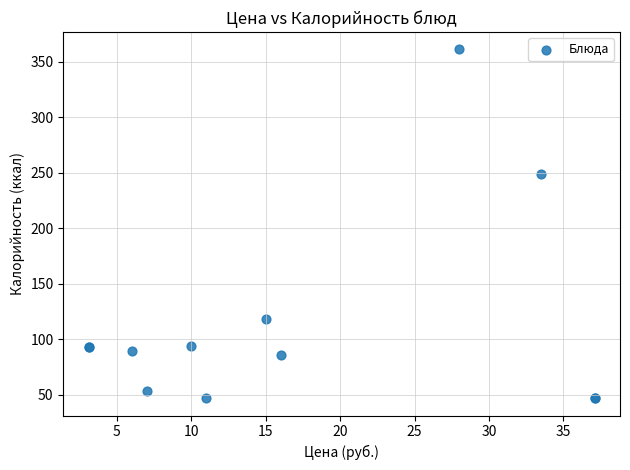

What Y value in the scatter plot is closest to 204?

248.6